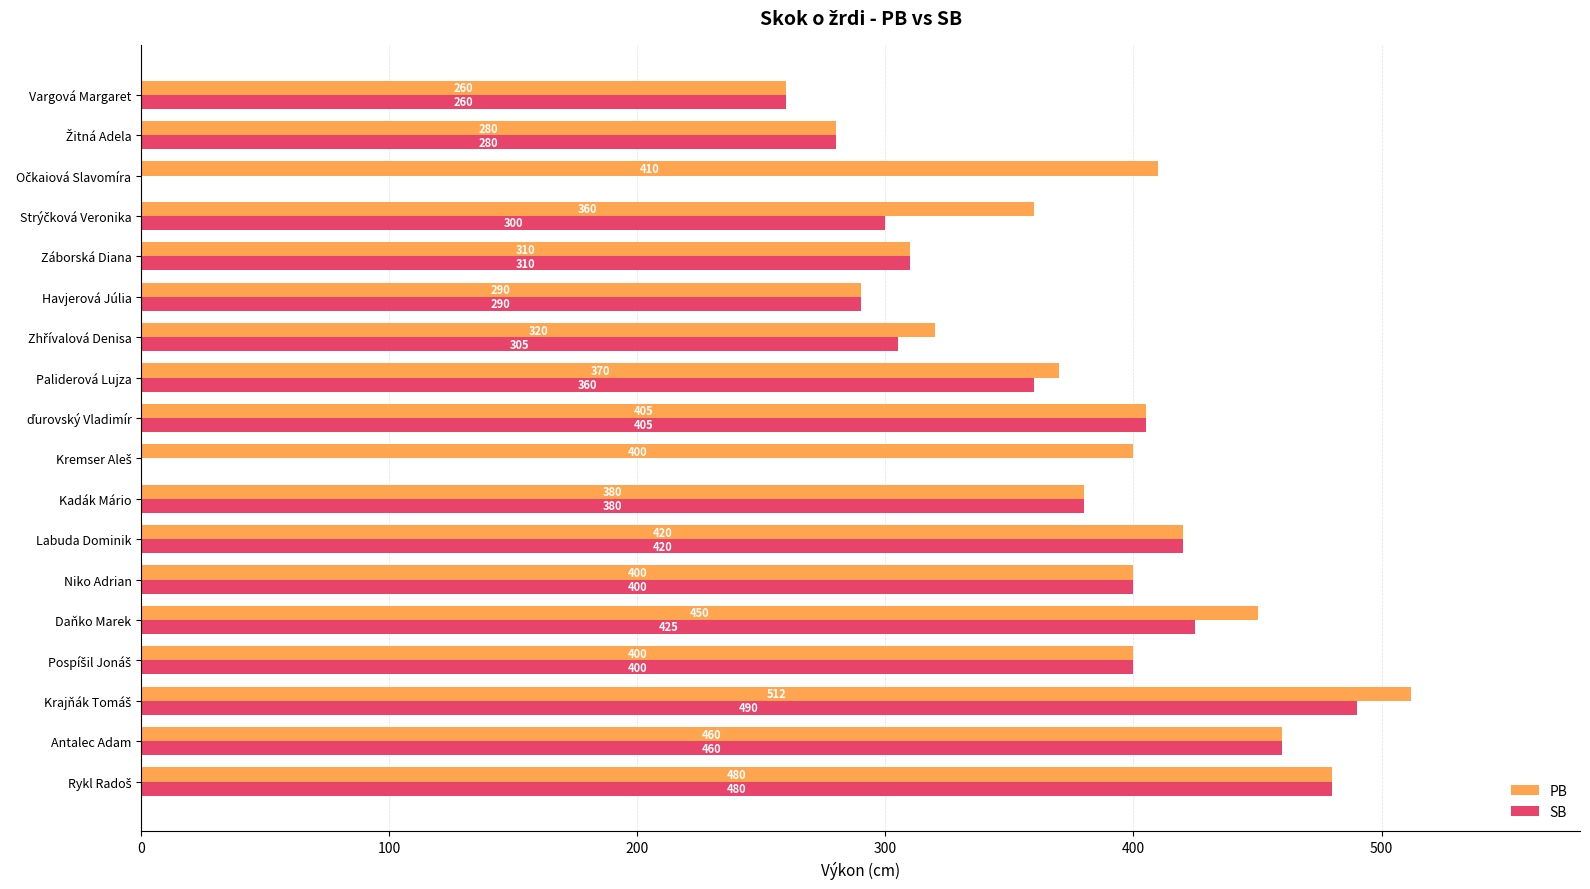

What is the minimum value for PB?

260